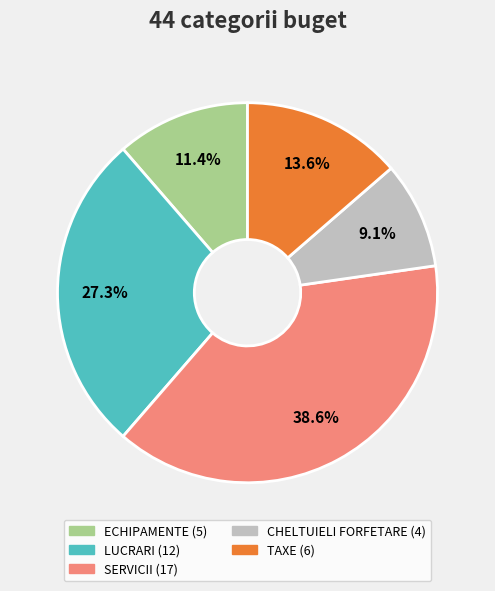

Is there any slice that represents more than half of the pie?

No